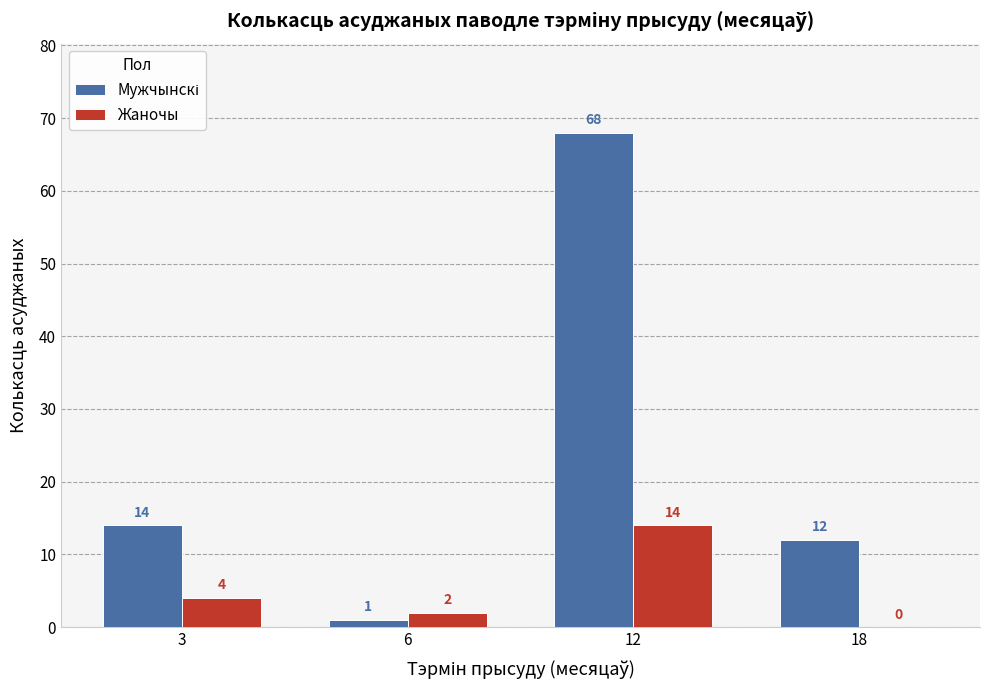

What is the total value across all series at 3?

18